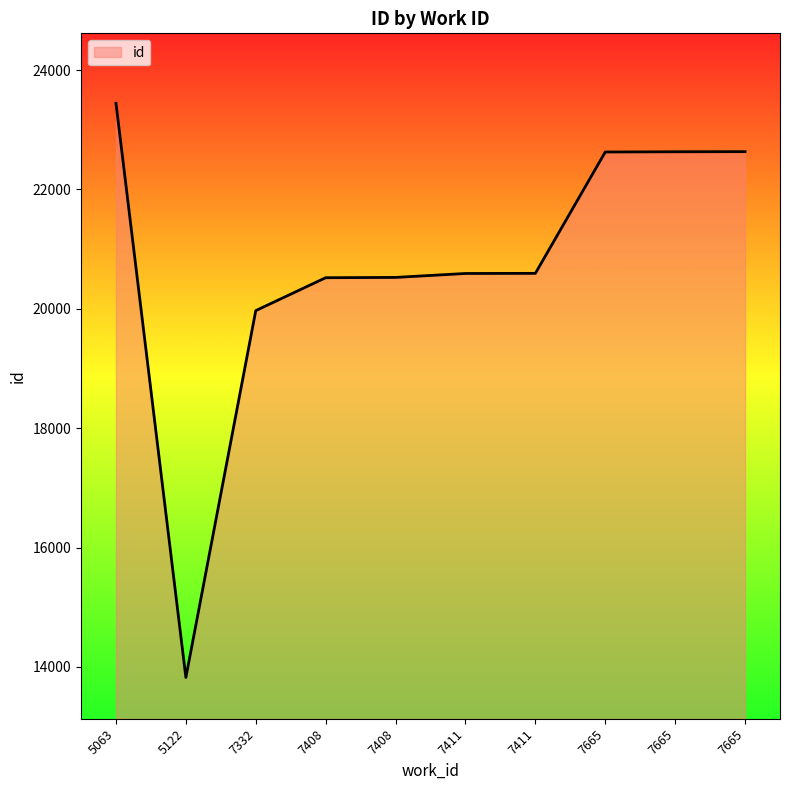

Does the chart have visible grid lines?

No